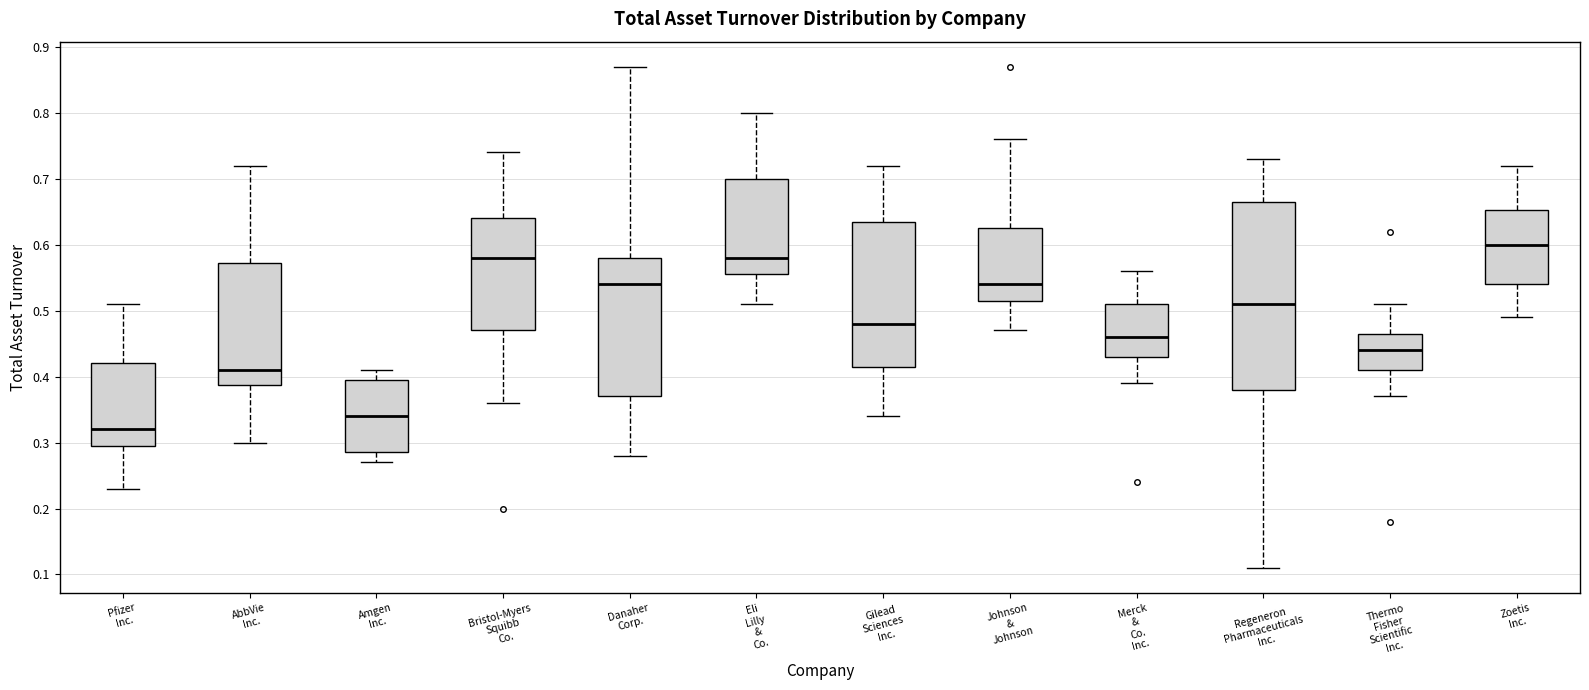

Which box has the lowest median line?

Pfizer Inc.